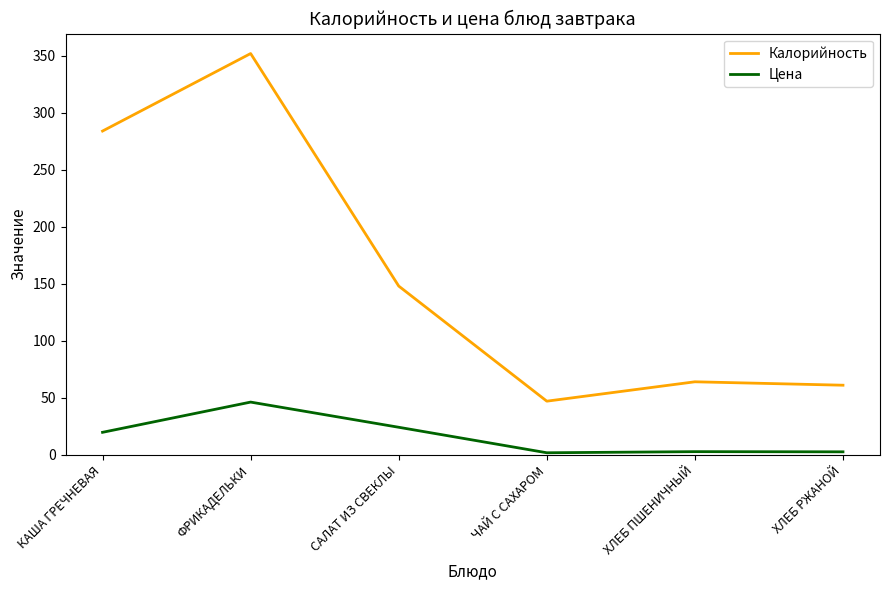

Rank the series by their maximum value, from lowest to highest.

Цена, Калорийность